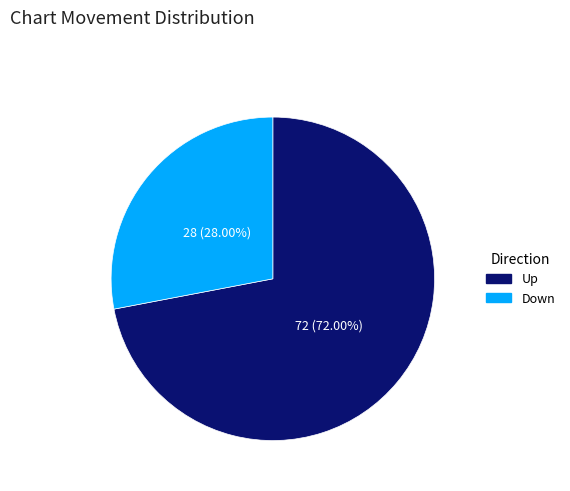

Which category has the biggest portion of the pie?

Up